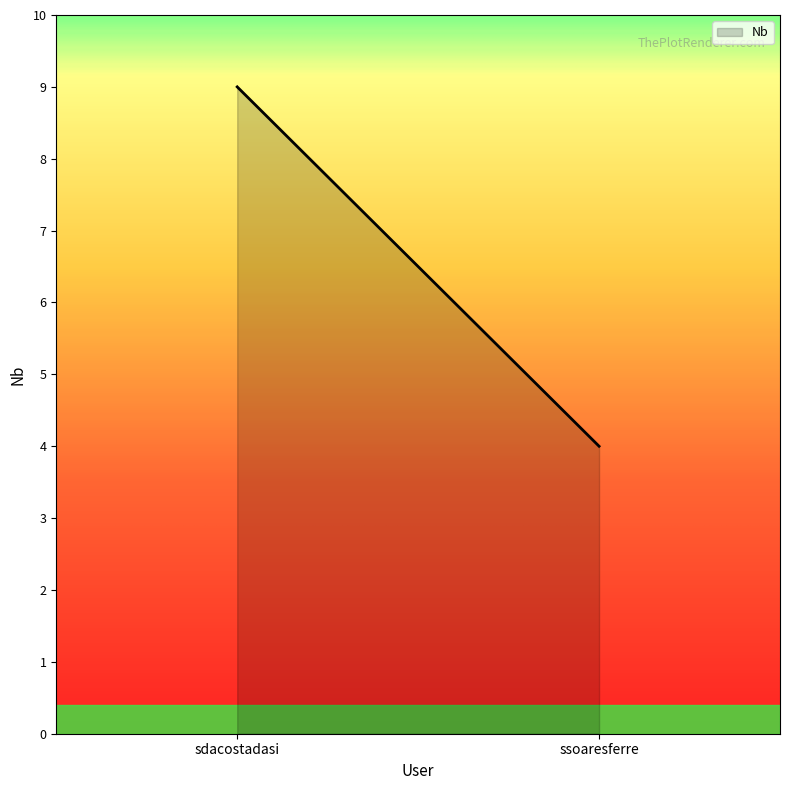

What is the label of the 1st point from the left?

sdacostadasi